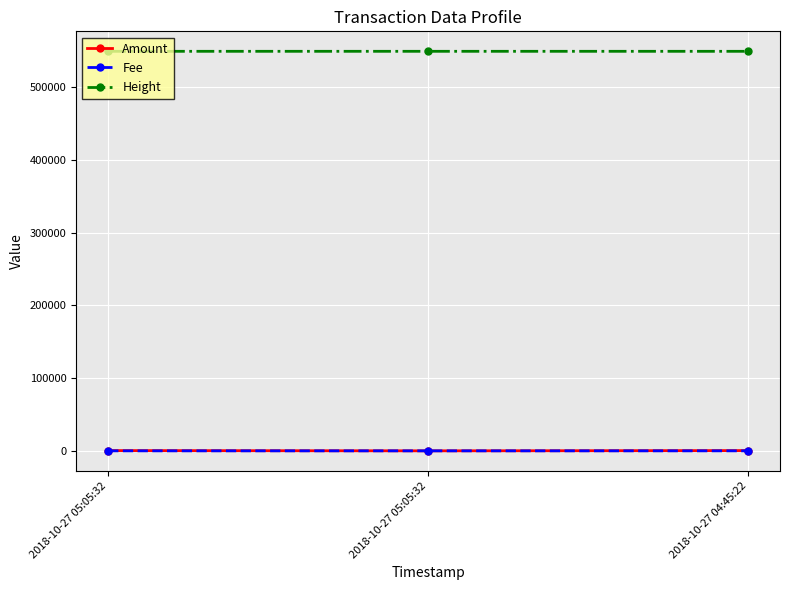

What are all the series names shown in the legend?

Amount, Fee, Height